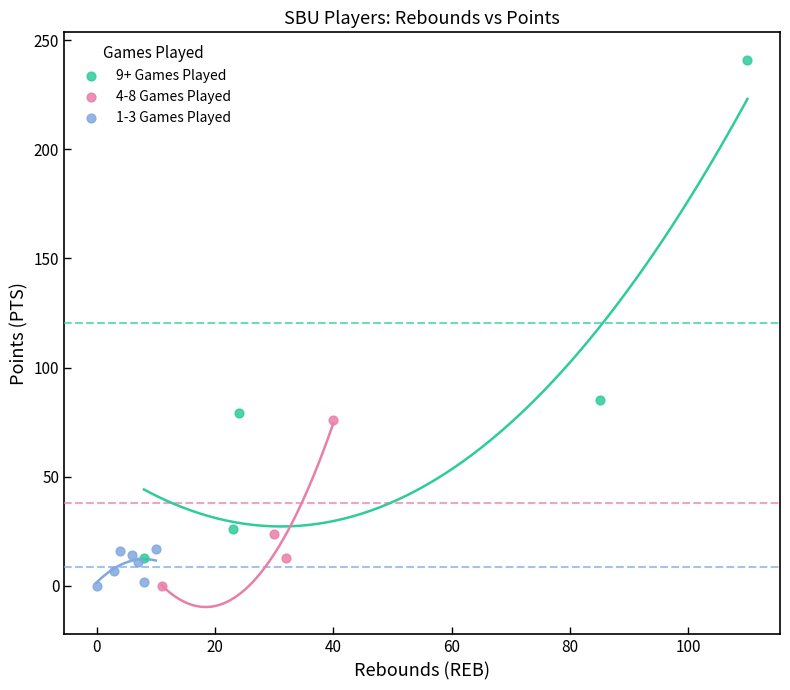

Which series has the widest spread of Y values?

9+ Games Played